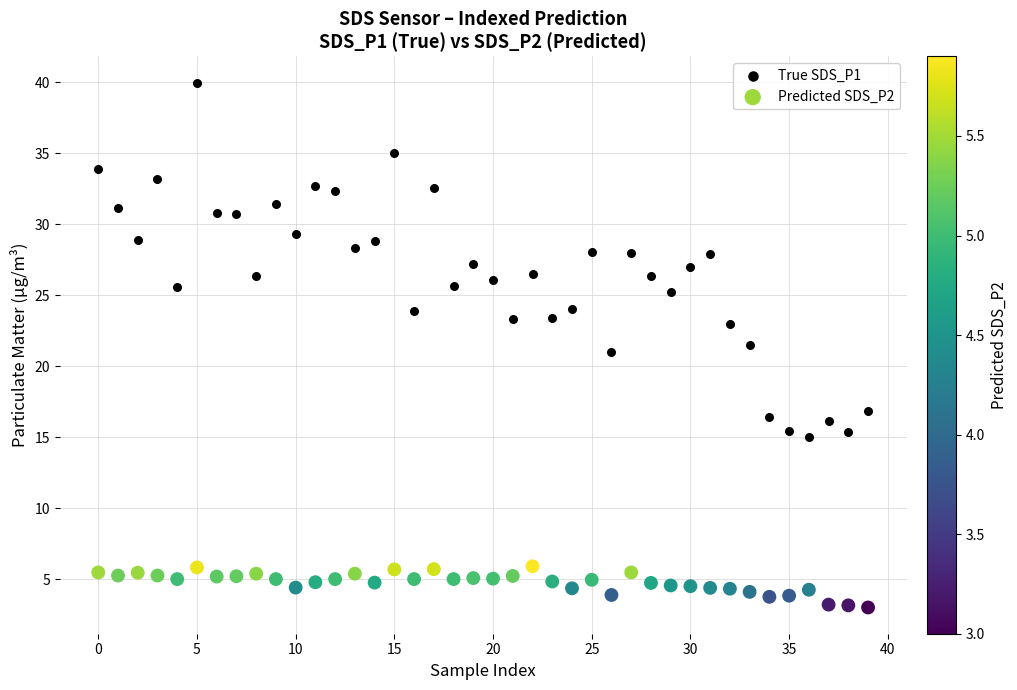

Across all data points, what is the range of Y values (max minus min)?

37.0